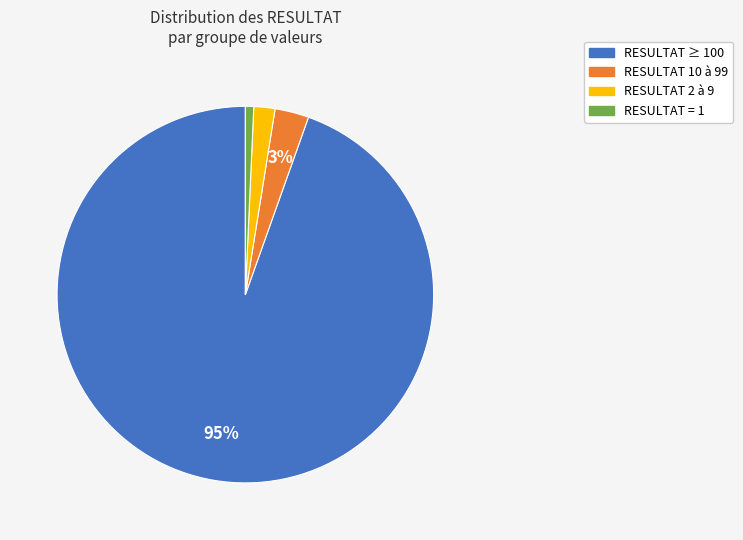

To the nearest percent, what is the average slice percentage?

25%